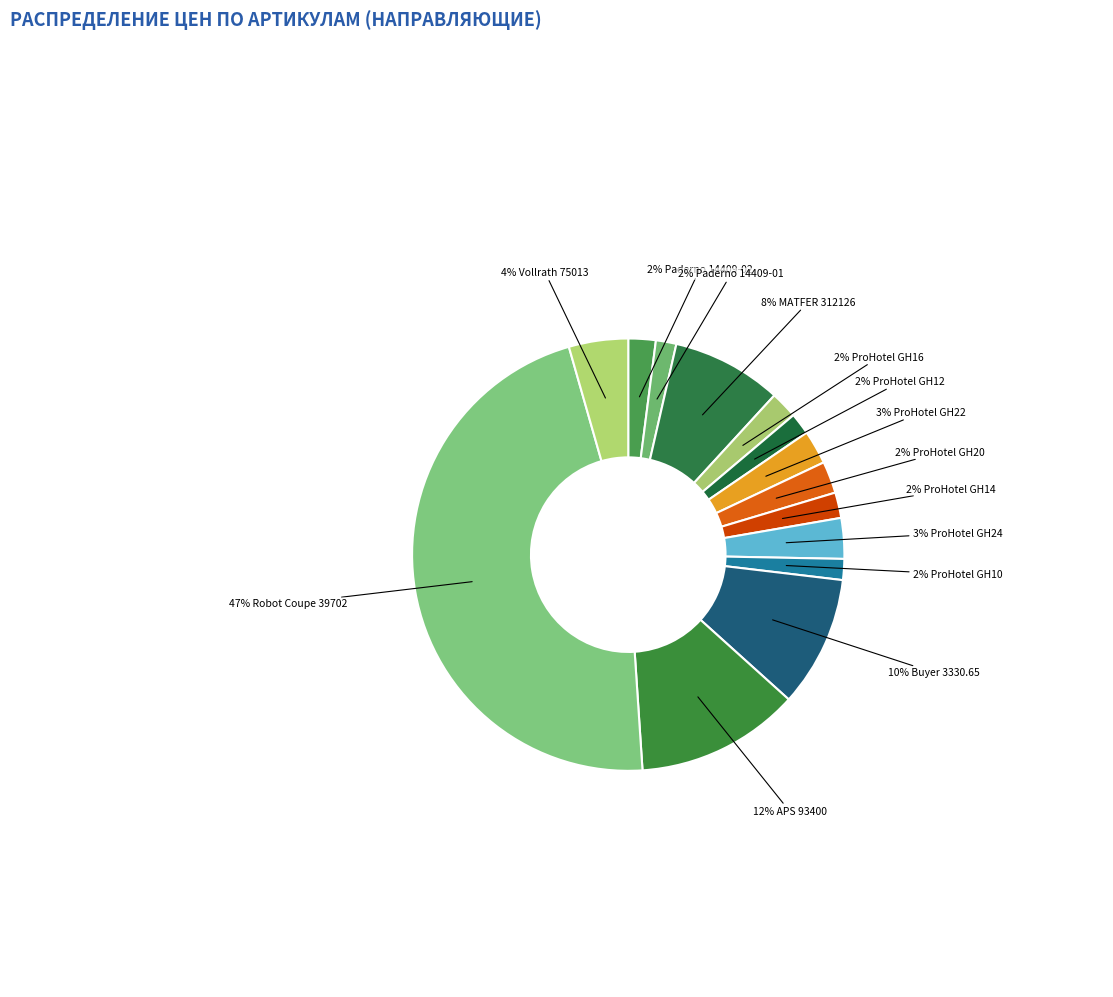

Is there a majority slice in this chart?

No